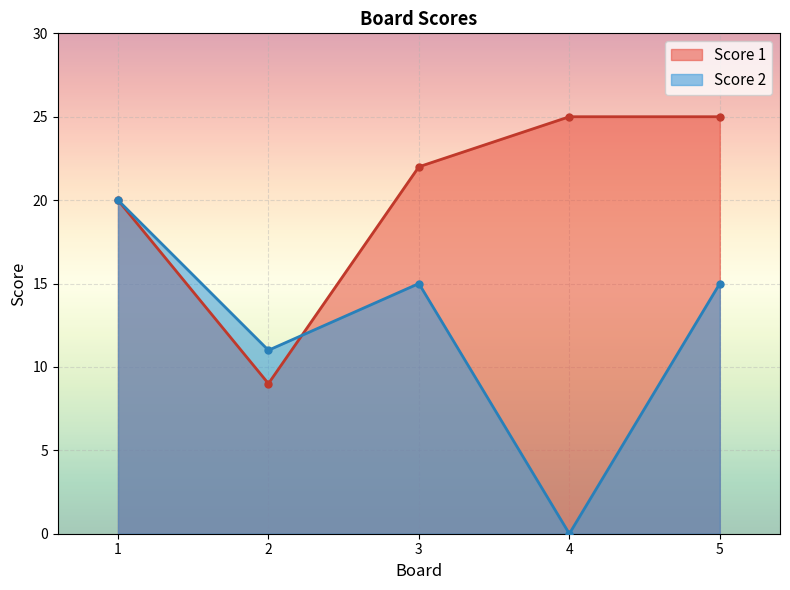

Reading left to right, what are all the values shown in this chart?

Score 1: 1=20	2=9	3=22	4=25	5=25
Score 2: 1=20	2=11	3=15	4=0	5=15